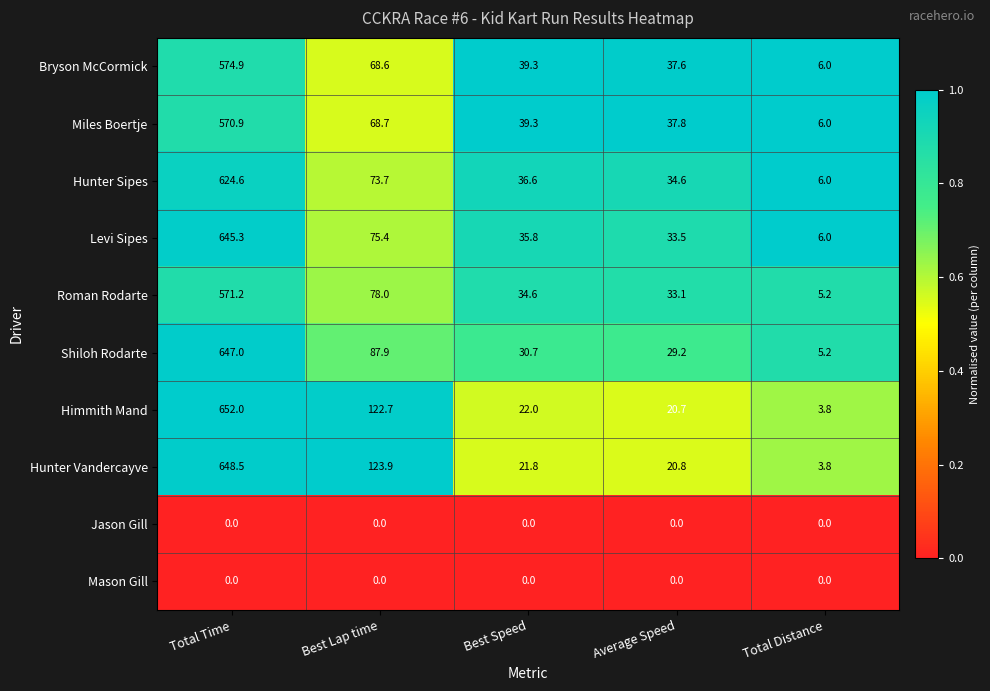

Is it true that Hunter Sipes equals 6.0 at Total Distance?

True